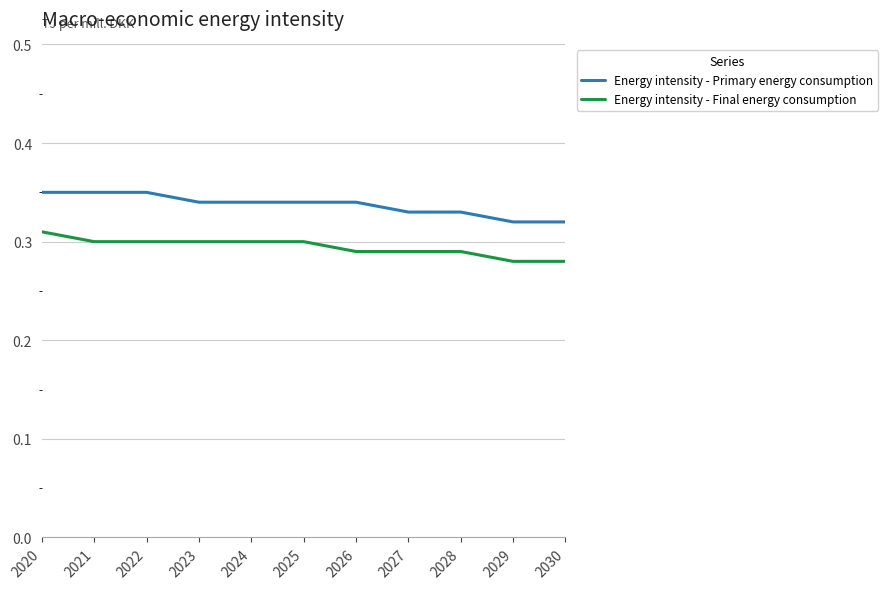

Which series has the largest total across all categories?

Energy intensity - Primary energy consumption